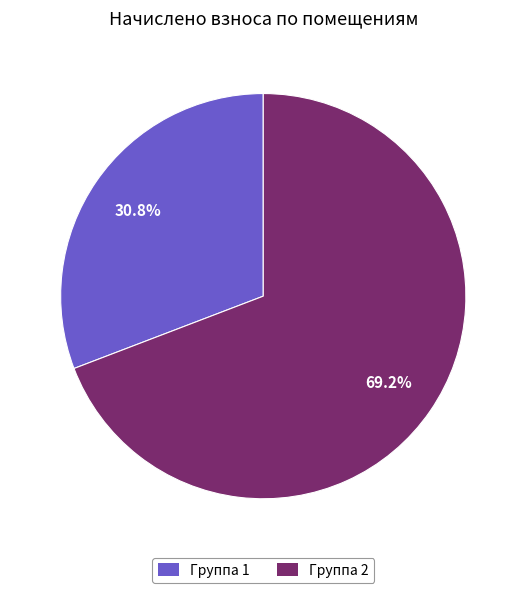

Is there any slice that represents more than half of the pie?

Yes